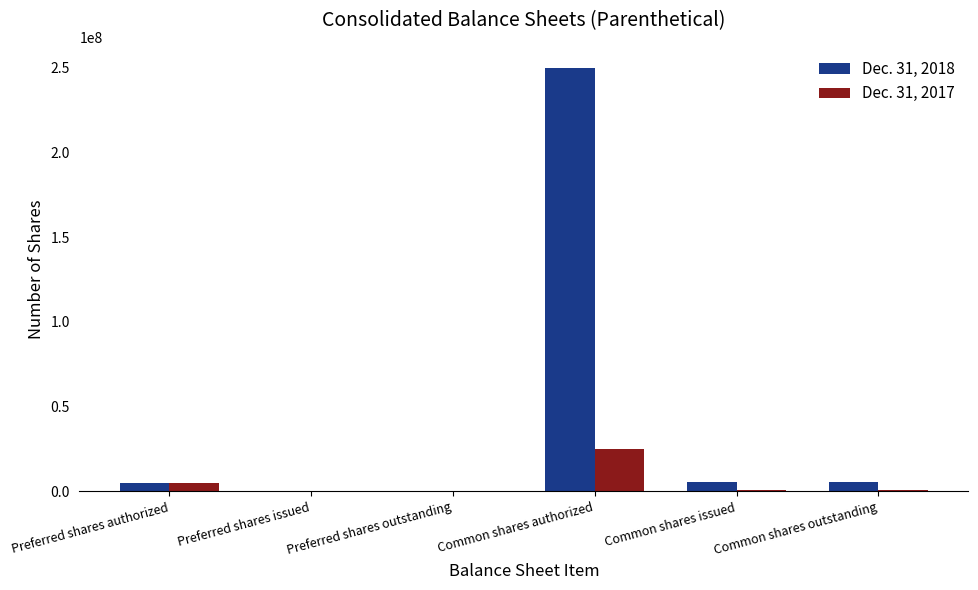

Is it true that Dec. 31, 2018 equals 5674220 at Common shares outstanding?

True